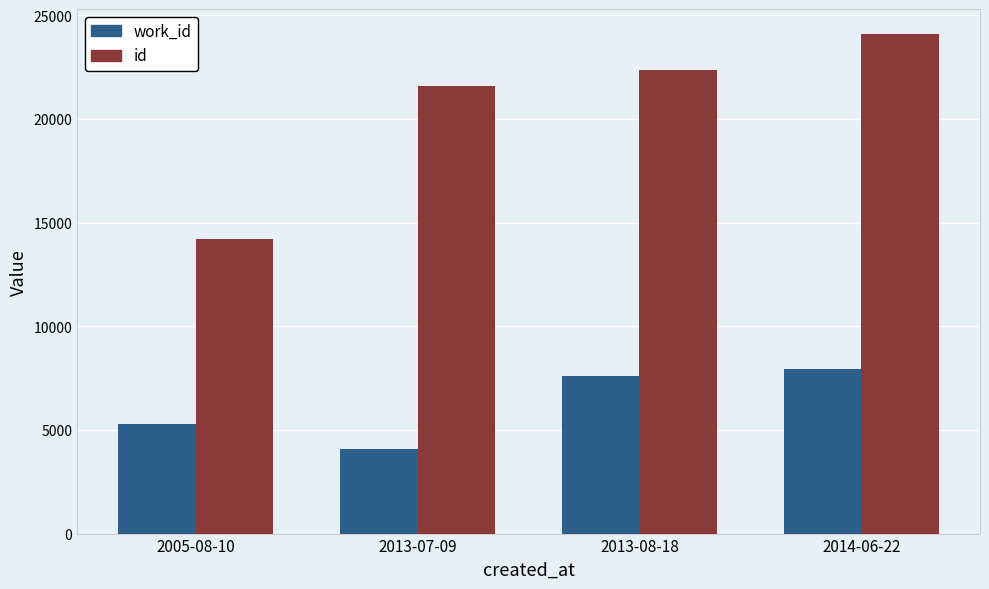

At which label does id reach its peak?

2014-06-22